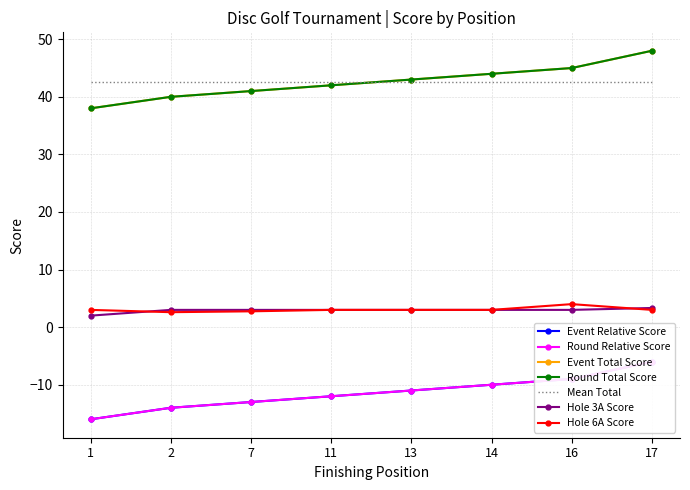

True or false: event_total_score and event_relative_score intersect in this chart.

False